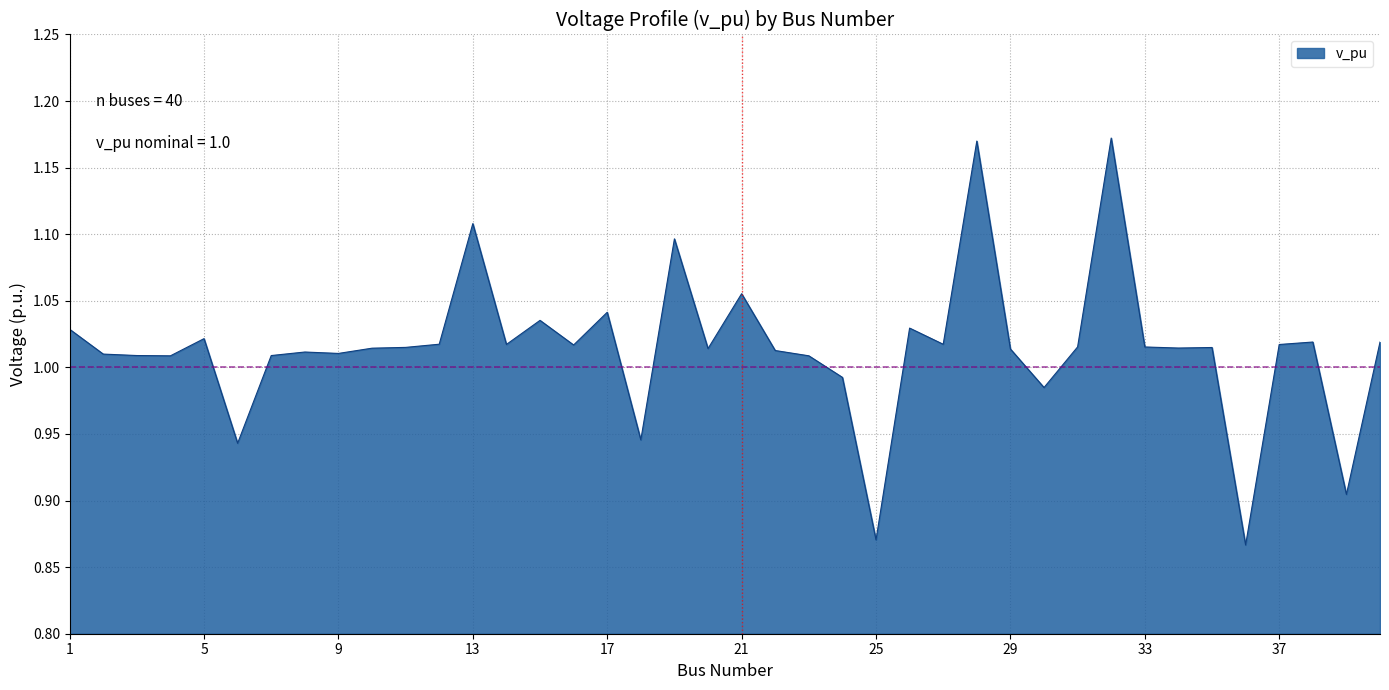

What is the difference between the maximum and minimum values?

0.3